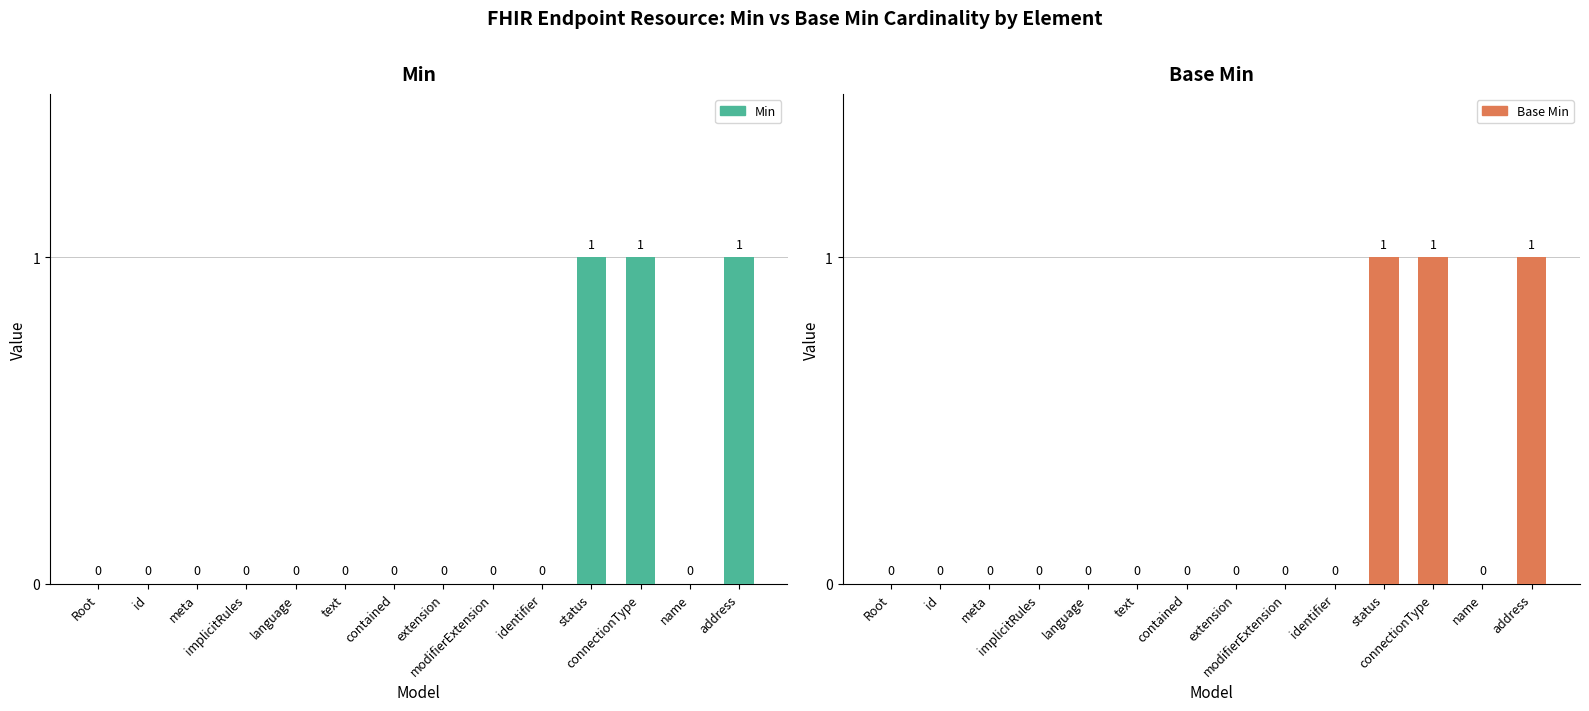

What is the label of the 4th bar from the right?

status